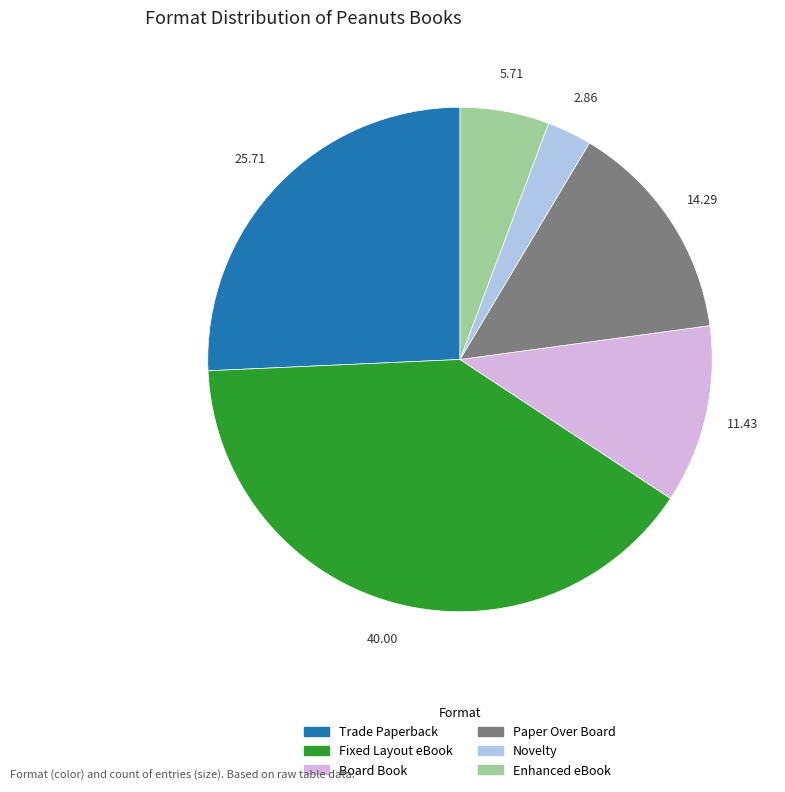

Which category has the smallest portion of the pie?

Novelty